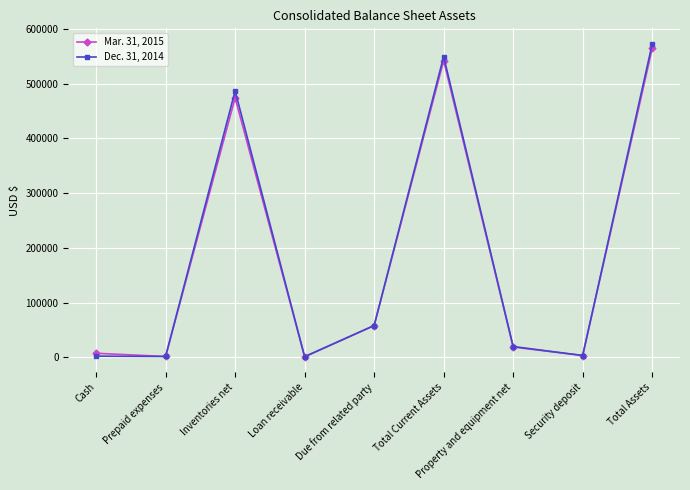

Is it true that Mar. 31, 2015 equals 92814 at Due from related party?

False